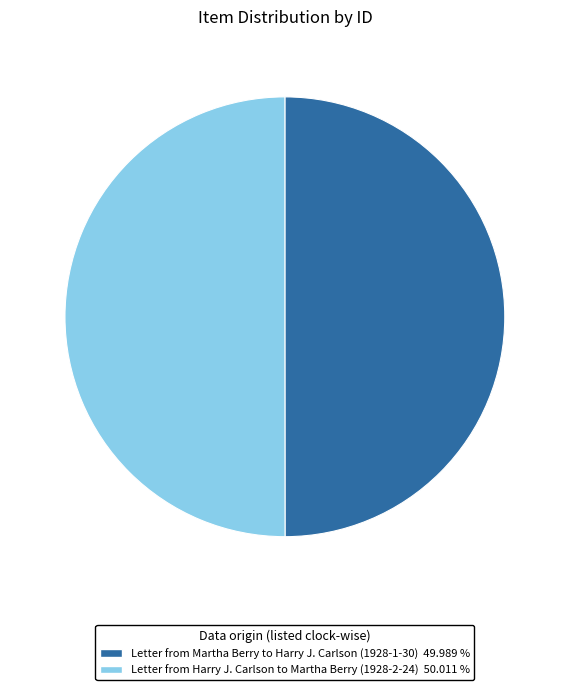

Is the sum of Letter from Martha Berry to Harry J. Carlson (1928-1-30) 49.989 % and Letter from Harry J. Carlson to Martha Berry (1928-2-24) 50.011 % greater than half?

Yes